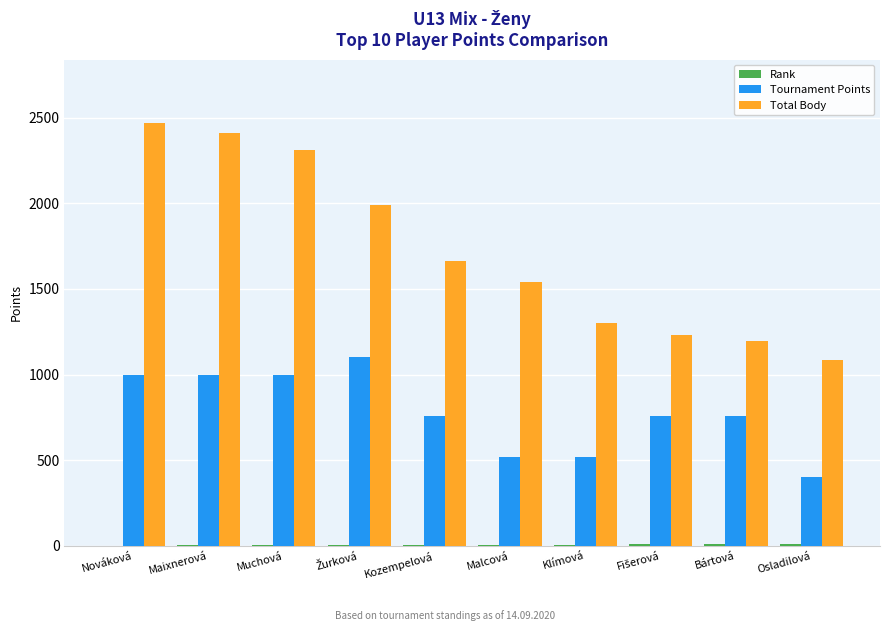

What is the sum of all Tournament Points values?

7824